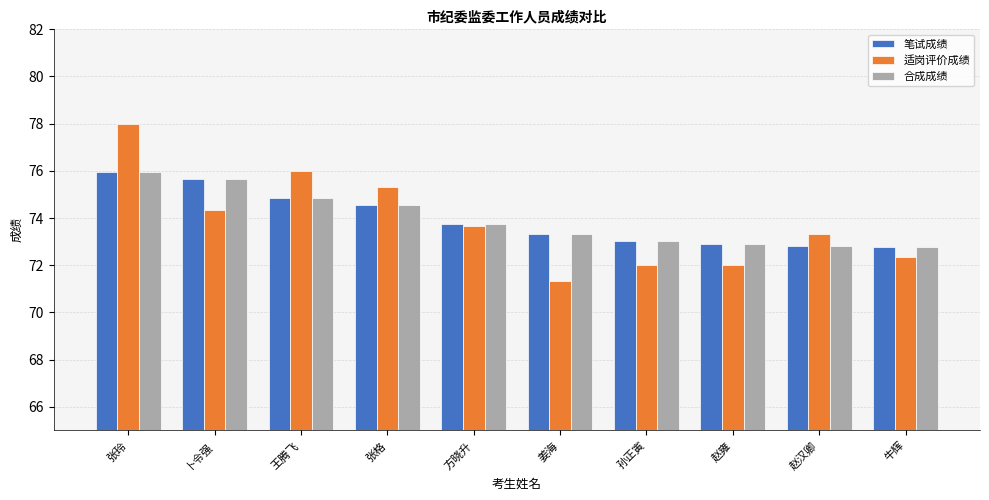

What are all the series names shown in the legend?

笔试成绩, 适岗评价成绩, 合成成绩